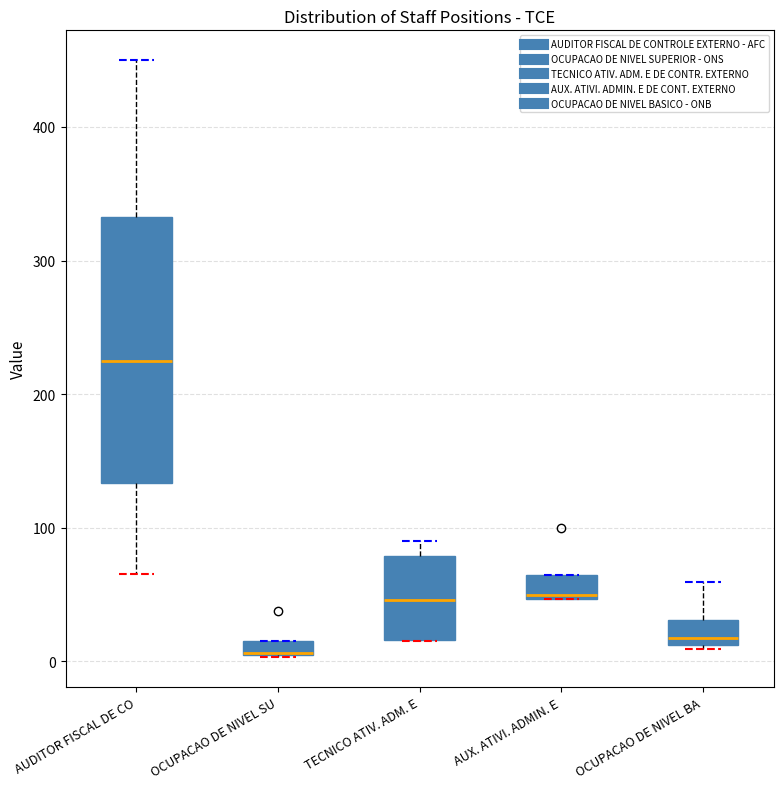

Where is the upper edge of the box for OCUPACAO DE NIVEL BA on the y-axis? The values are not printed on the chart, so give them approximately, as read against the axis.

30